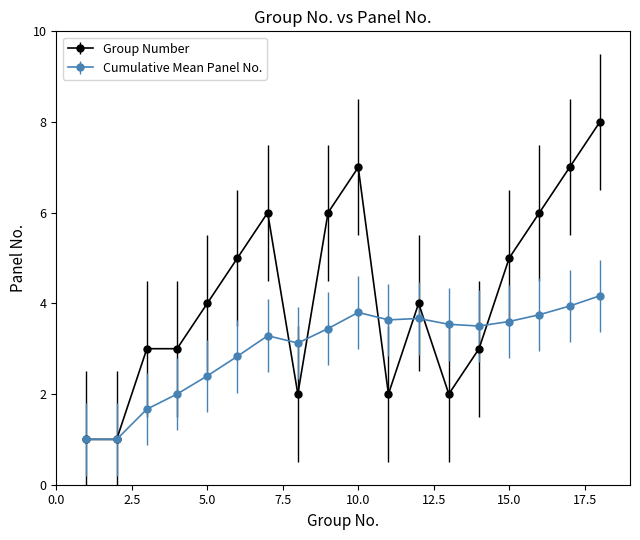

Which series has the widest spread of values?

Group Number